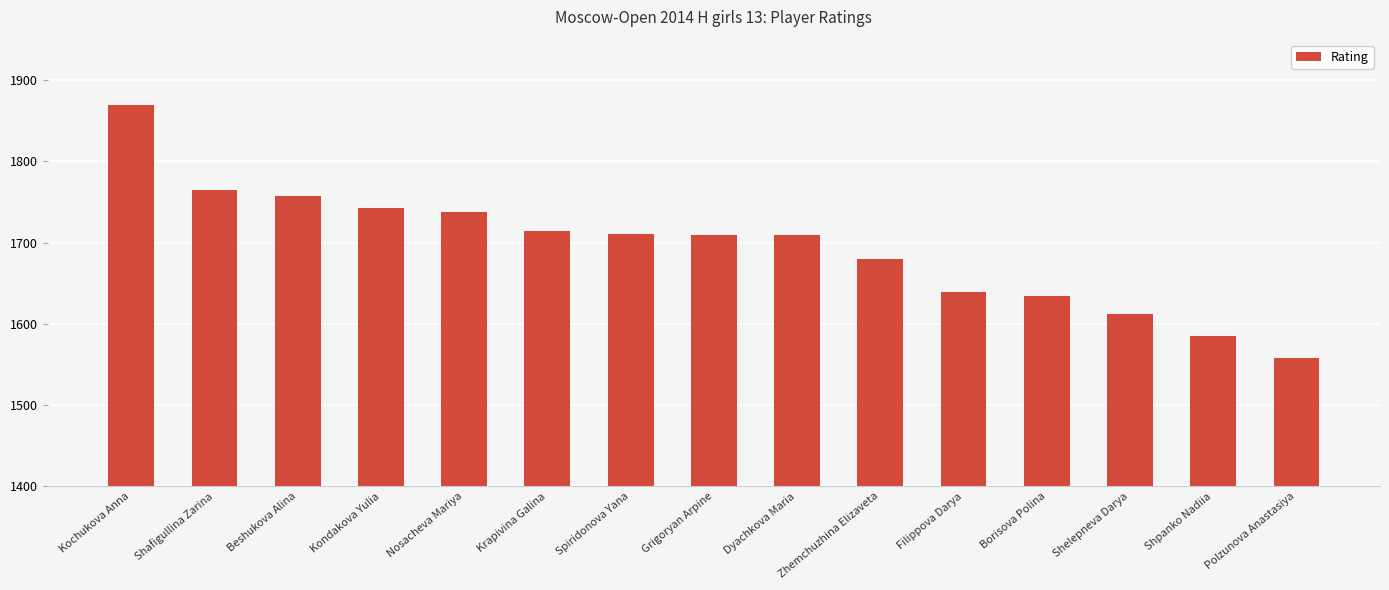

The chart shows a value of 391 at Beshukova Alina. True or false?

False